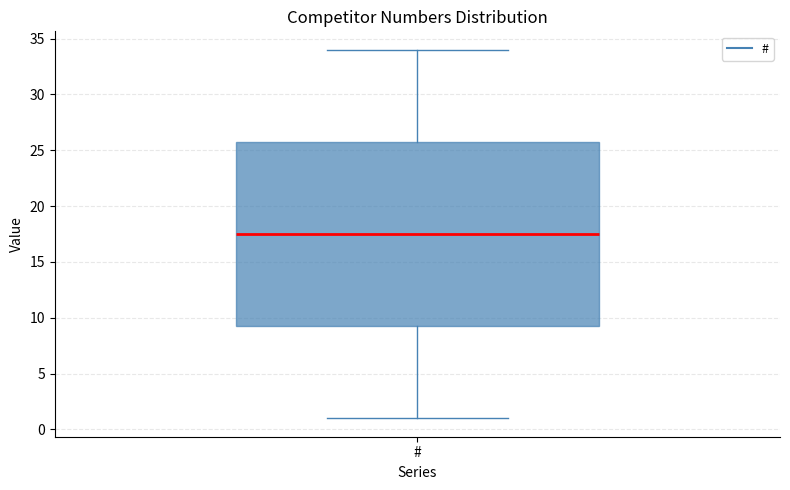

Where is the lower edge of the box for # on the y-axis? The values are not printed on the chart, so give them approximately, as read against the axis.

9.5